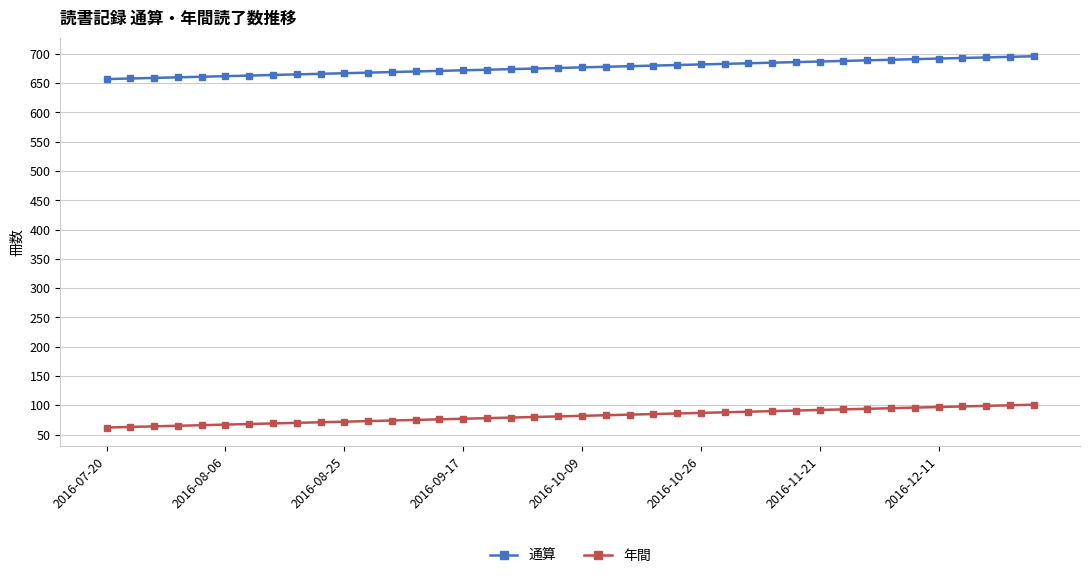

Which series has the largest total across all categories?

通算